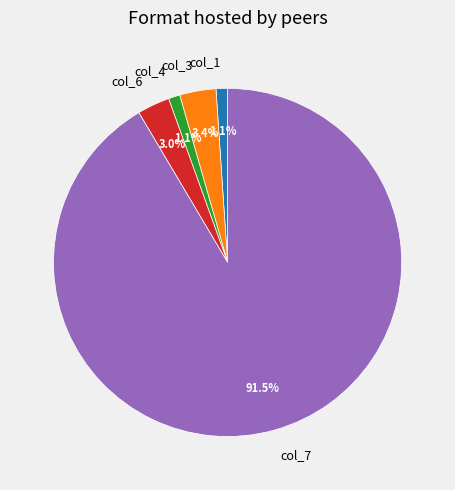

Is there any slice that represents more than half of the pie?

Yes